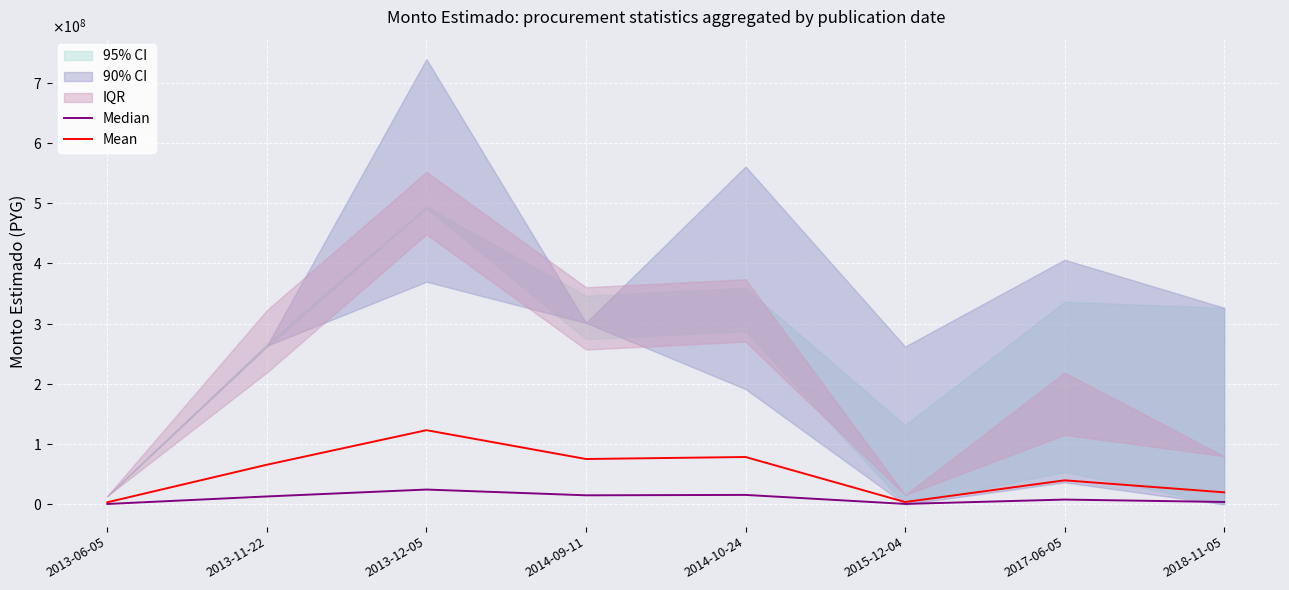

Which has a higher value, 2013-12-05 or 2013-06-05?

2013-12-05